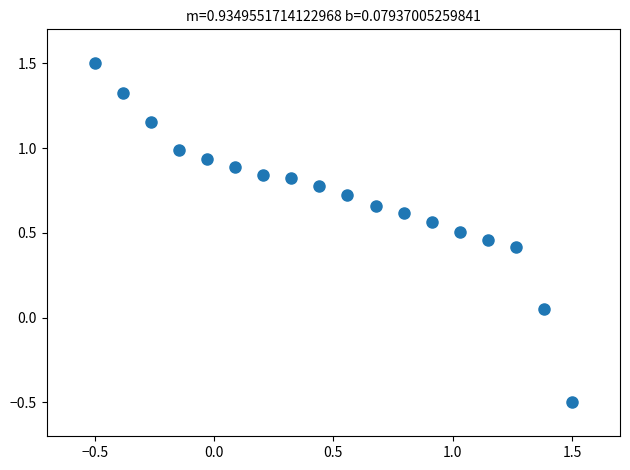

What is the range of Y values (max minus min)?

2.0